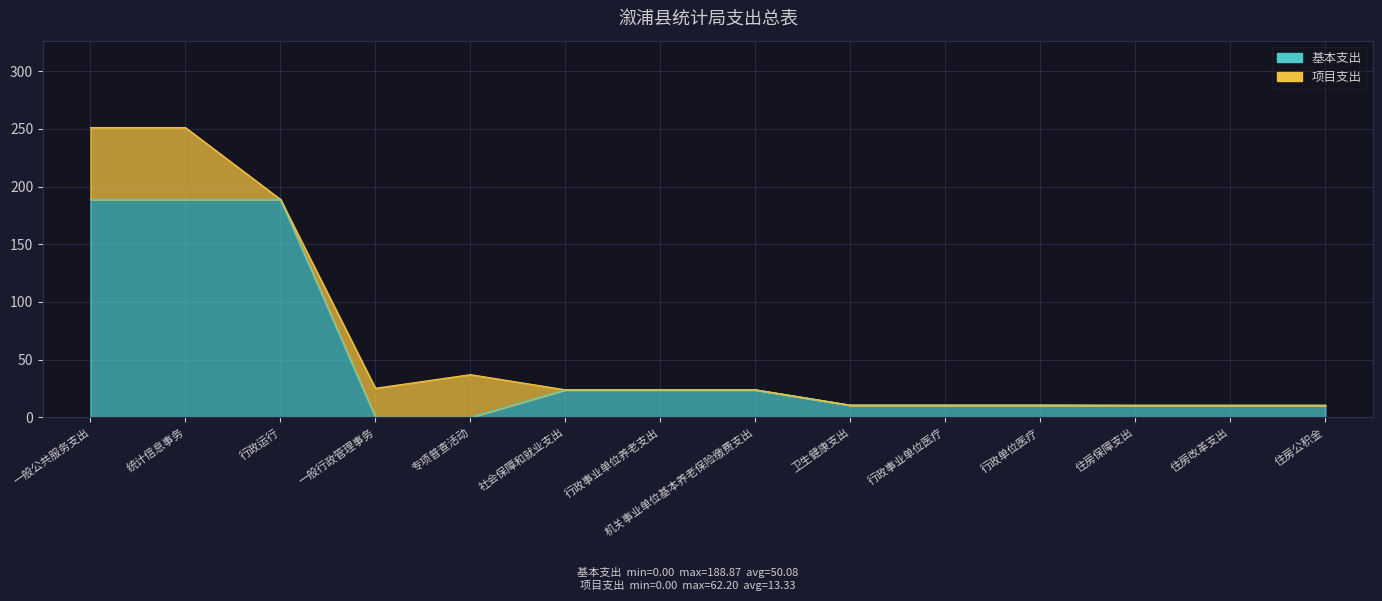

What is the label of the 12th point from the left?

住房保障支出